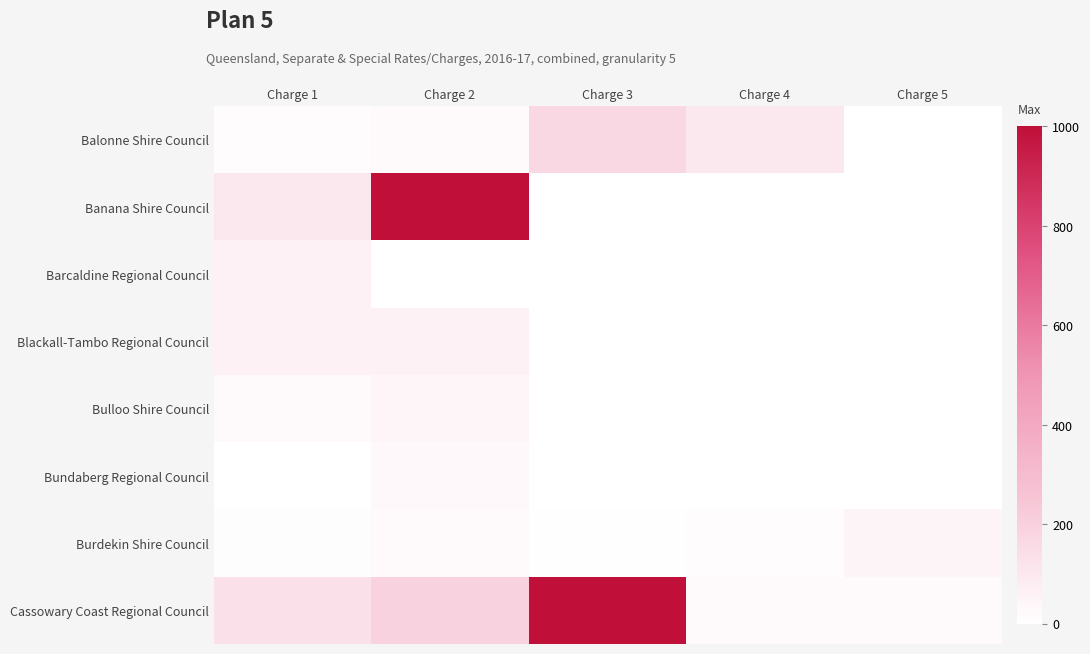

Which series has the largest total across all categories?

Cassowary Coast Regional Council